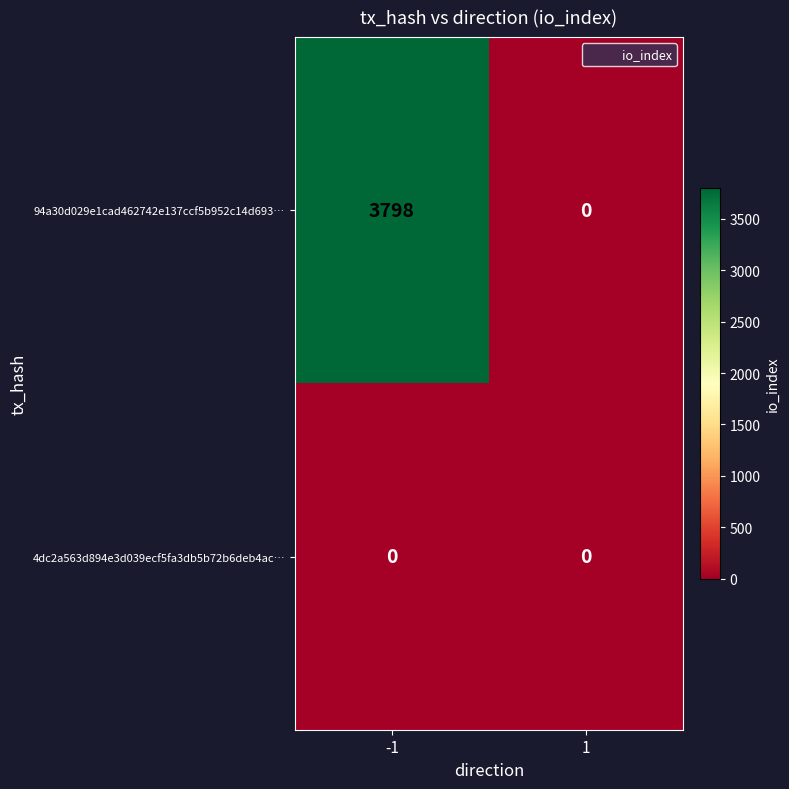

Between -1 and 1, which series saw the biggest shift?

94a30d029e1cad462742e137ccf5b952c14d693…